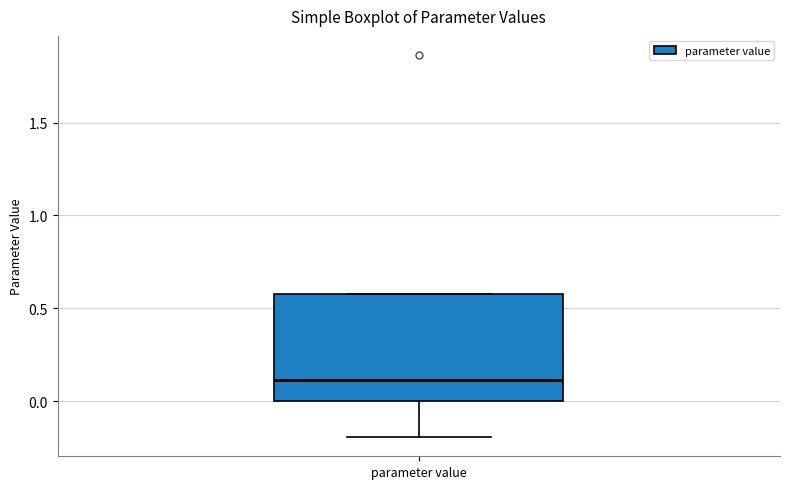

Read this box plot against the y-axis: the position of the median line, the range covered by the box, and the ends of both whiskers. The values are not printed on the chart, so give them approximately, as read against the axis.

median 0.1, box 0.0 to 0.6, whiskers -0.2 to 0.6